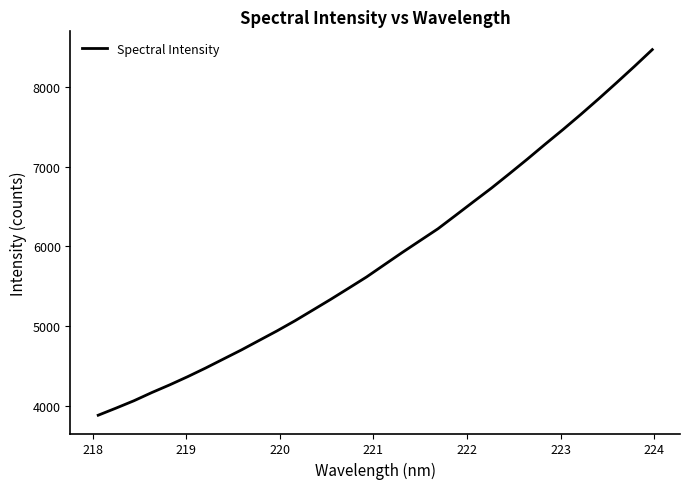

What is the maximum value shown in the chart?

8463.3